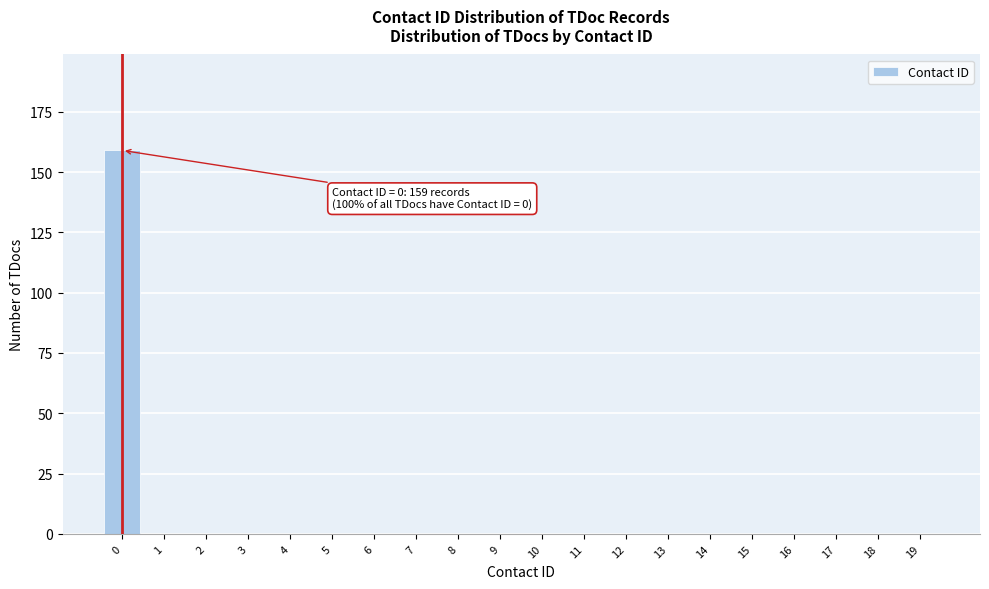

Reading left to right, list all the values displayed in this chart.

0=159	1=0	2=0	3=0	4=0	5=0	6=0	7=0	8=0	9=0	10=0	11=0	12=0	13=0	14=0	15=0	16=0	17=0	18=0	19=0